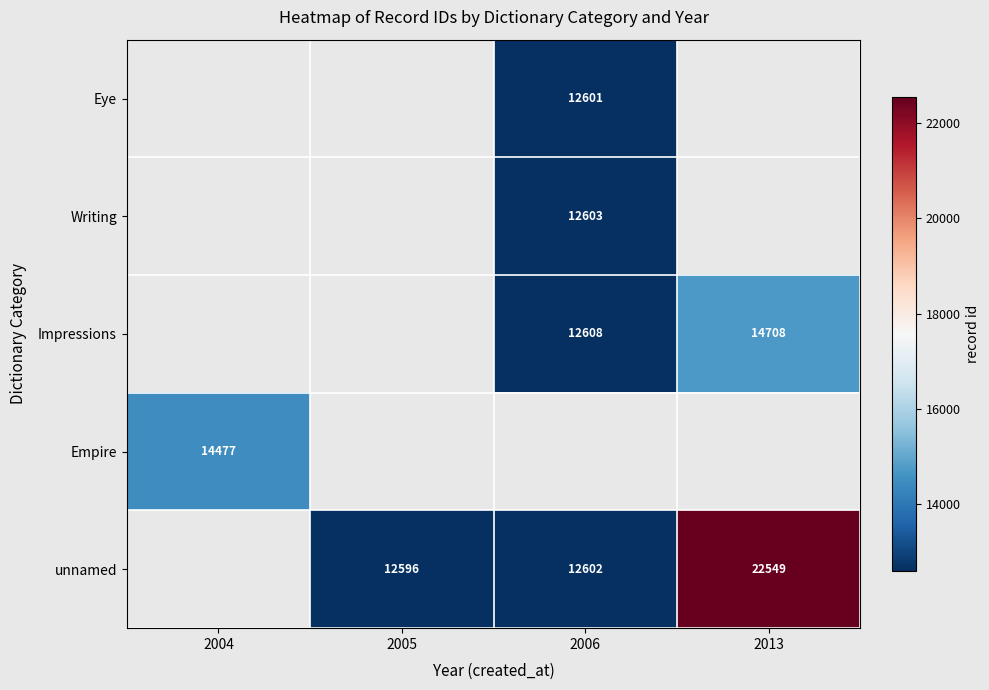

True or false: unnamed has a value of 15386 at 2013.

False